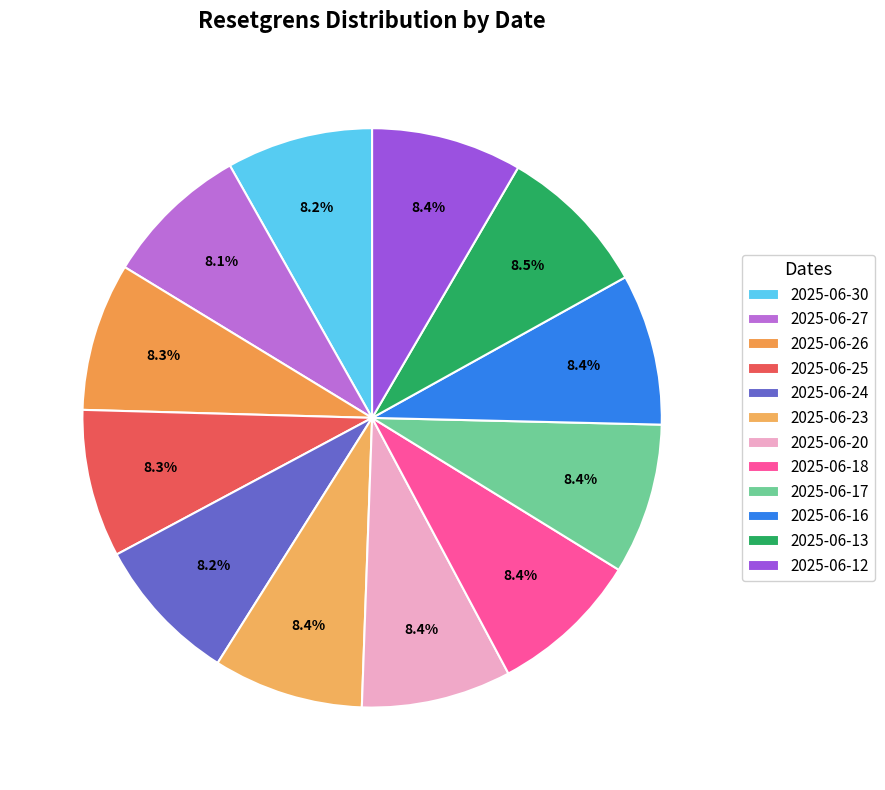

Rank the categories by value from lowest to highest.

2025-06-27, 2025-06-30, 2025-06-24, 2025-06-25, 2025-06-26, 2025-06-20, 2025-06-23, 2025-06-12, 2025-06-17, 2025-06-18, 2025-06-16, 2025-06-13